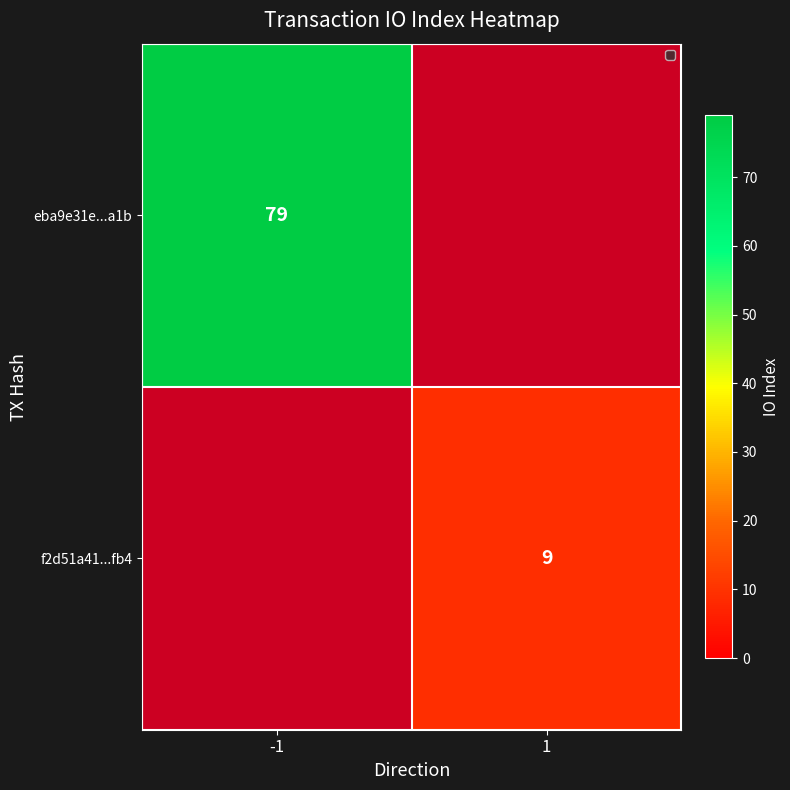

The f2d51a41...fb4 series shows 9 at 1. True or false?

True